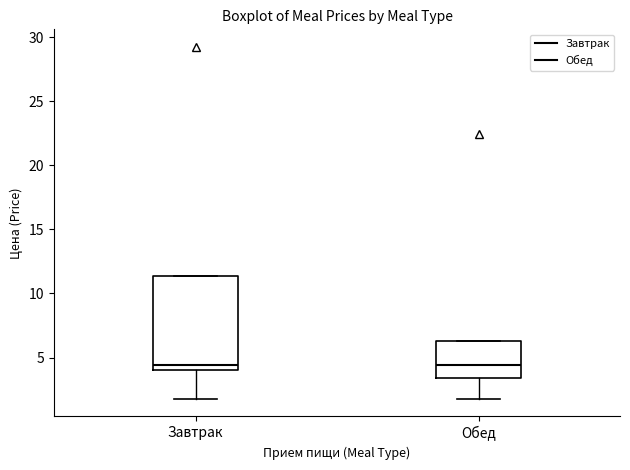

Reading left to right, read every box against the y-axis: the position of its median line, the range the box covers, and the ends of its whiskers. The values are not printed on the chart, so give them approximately, as read against the axis.

Завтрак: median 4.5, box 4.0 to 11.5, whiskers 2.0 to 11.5
Обед: median 4.5, box 3.5 to 6.5, whiskers 2.0 to 6.5